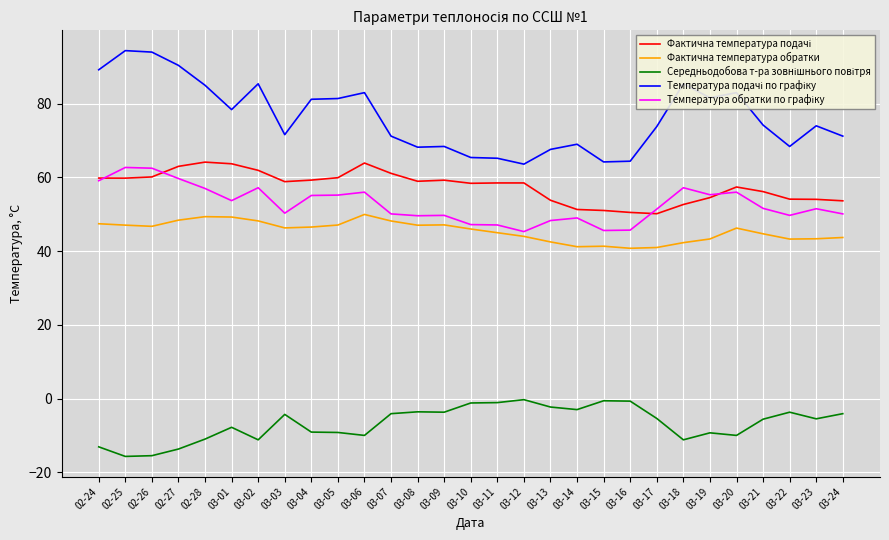

What is the spread (max minus min) of values at 02-27?

104.1